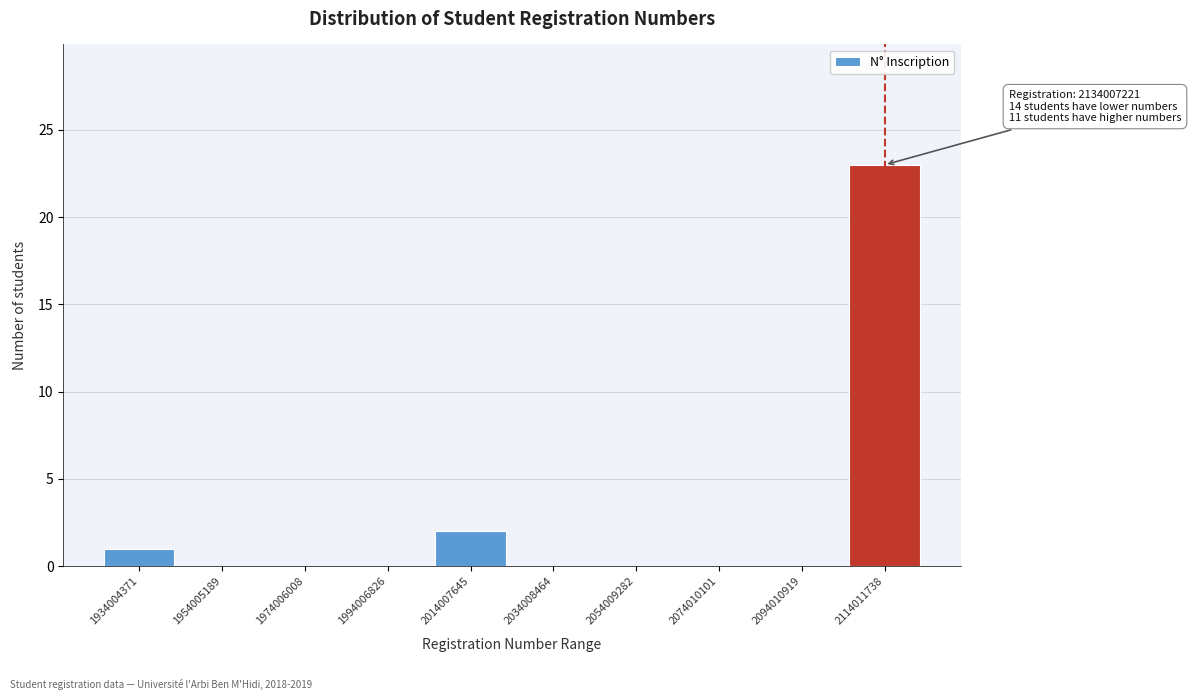

Reading left to right, transcribe all the data shown in this chart.

1934004371=1	1954005189=0	1974006008=0	1994006826=0	2014007645=2	2034008464=0	2054009282=0	2074010101=0	2094010919=0	2114011738=23